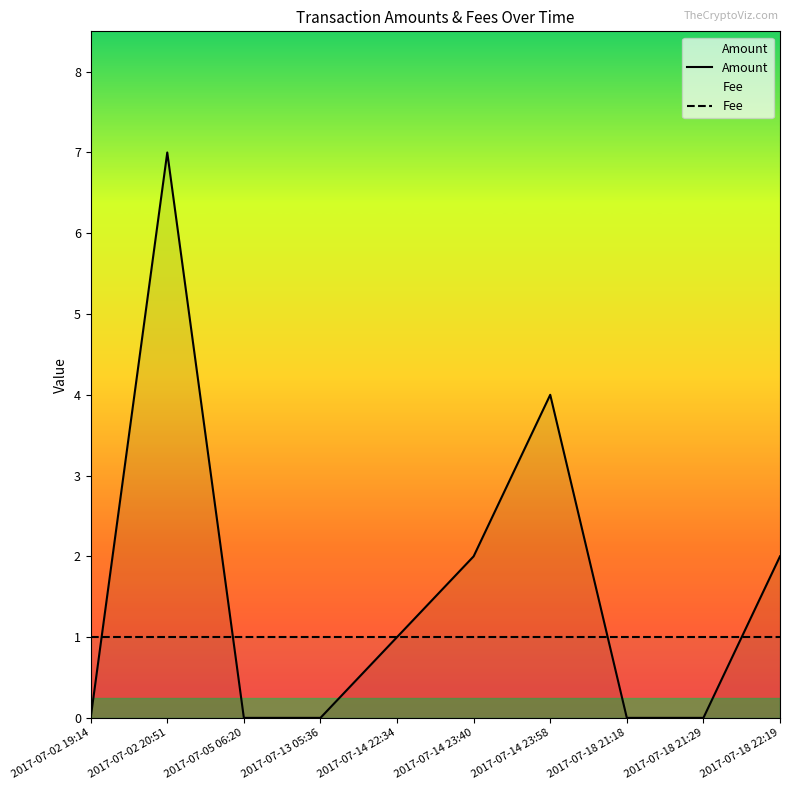

Between 2017-07-02 20:51 and 2017-07-14 22:34, which is larger?

2017-07-02 20:51